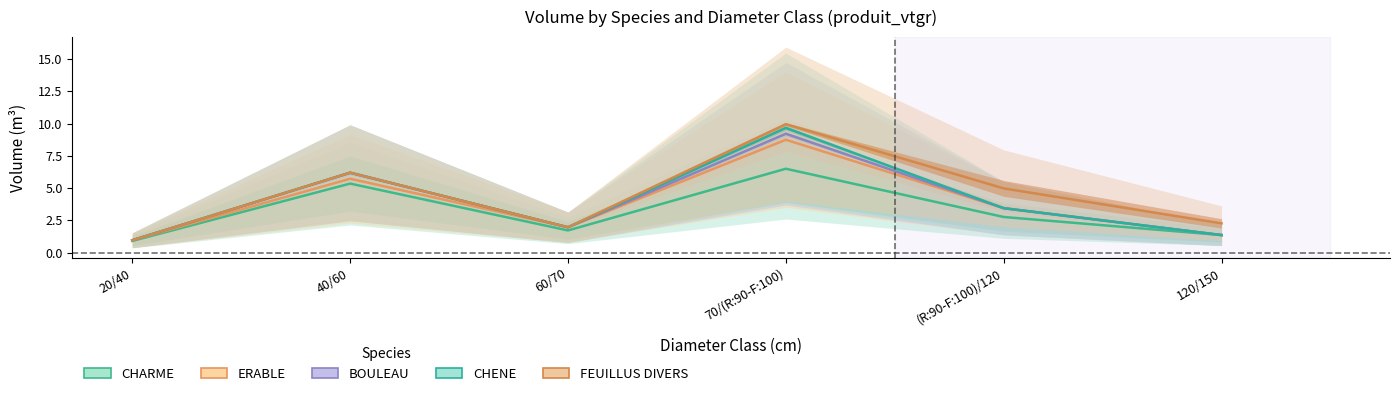

Reading left to right, what are all the values shown in this chart?

CHARME: 20/40=0.9	40/60=5.3	60/70=1.7	70/(R:90-F:100)=6.5	(R:90-F:100)/120=2.8	120/150=1.4
ERABLE: 20/40=1.0	40/60=5.7	60/70=2.0	70/(R:90-F:100)=8.7	(R:90-F:100)/120=3.4	120/150=1.4
BOULEAU: 20/40=1.0	40/60=6.2	60/70=2.0	70/(R:90-F:100)=9.2	(R:90-F:100)/120=3.4	120/150=1.4
CHENE: 20/40=1.0	40/60=6.2	60/70=2.0	70/(R:90-F:100)=9.7	(R:90-F:100)/120=3.4	120/150=1.4
FEUILLUS DIVERS: 20/40=1.0	40/60=6.2	60/70=2.0	70/(R:90-F:100)=10.0	(R:90-F:100)/120=5.0	120/150=2.3